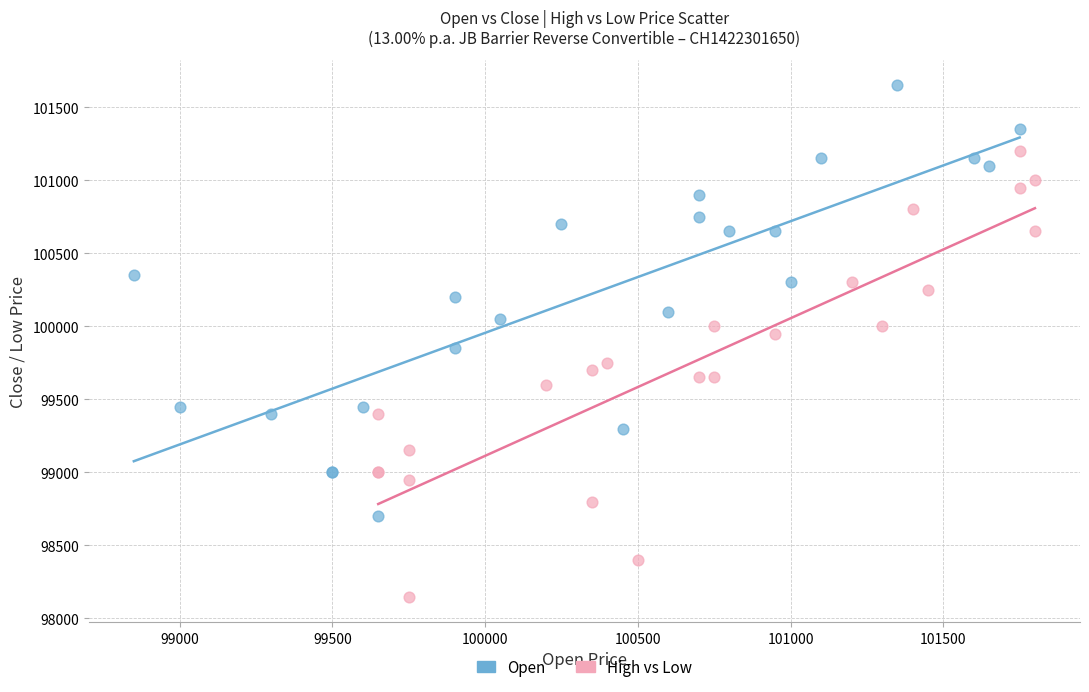

What are all the series names shown in the legend?

Open, High vs Low